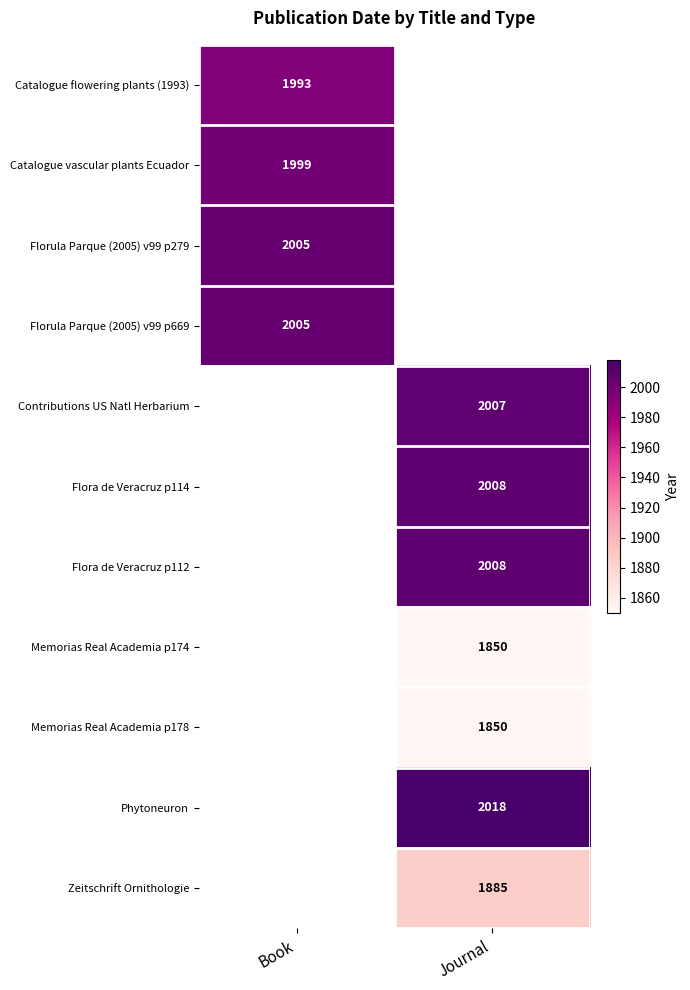

True or false: Florula Parque (2005) v99 p669 has a value of 3419 at Book.

False